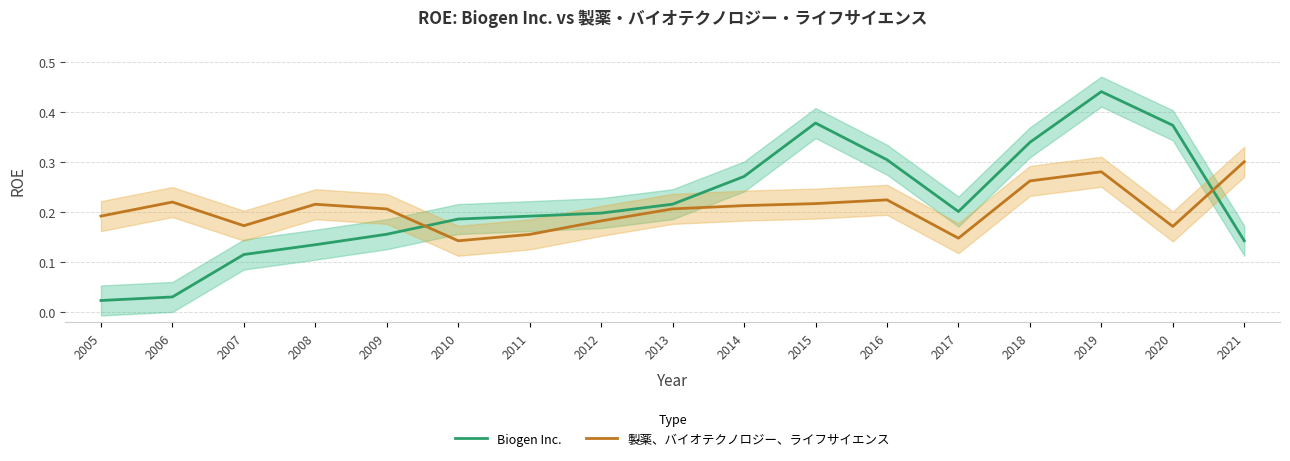

At how many categories does at least one series exceed 0?

17